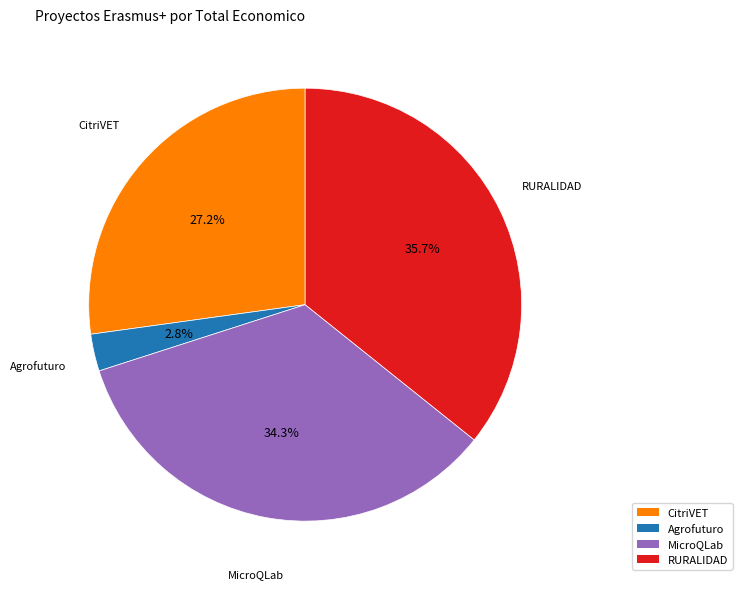

To the nearest percent, what percentage of the pie is RURALIDAD?

36%